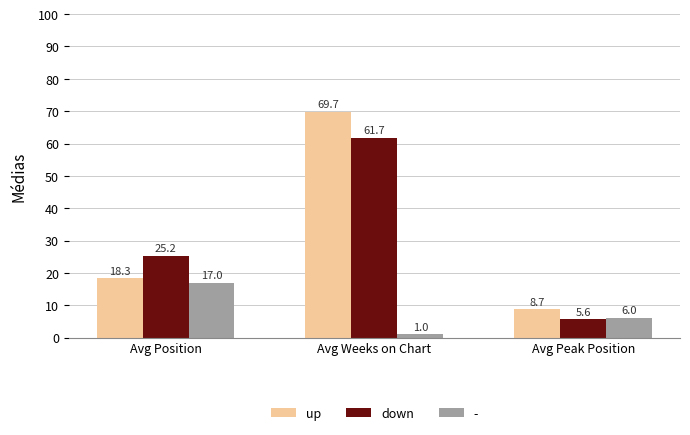

Rank the series by their maximum value, from highest to lowest.

up, down, -